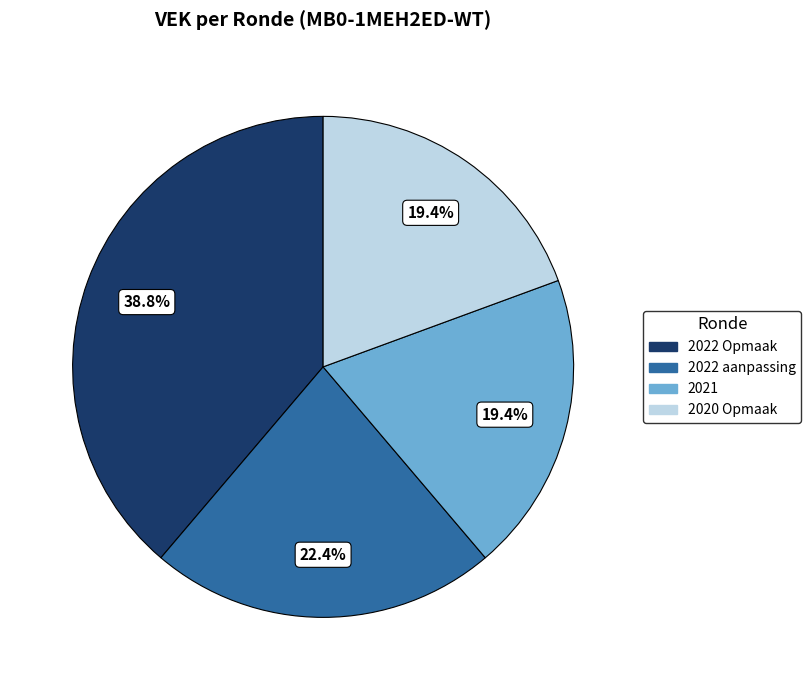

Count the number of slices in the pie.

4